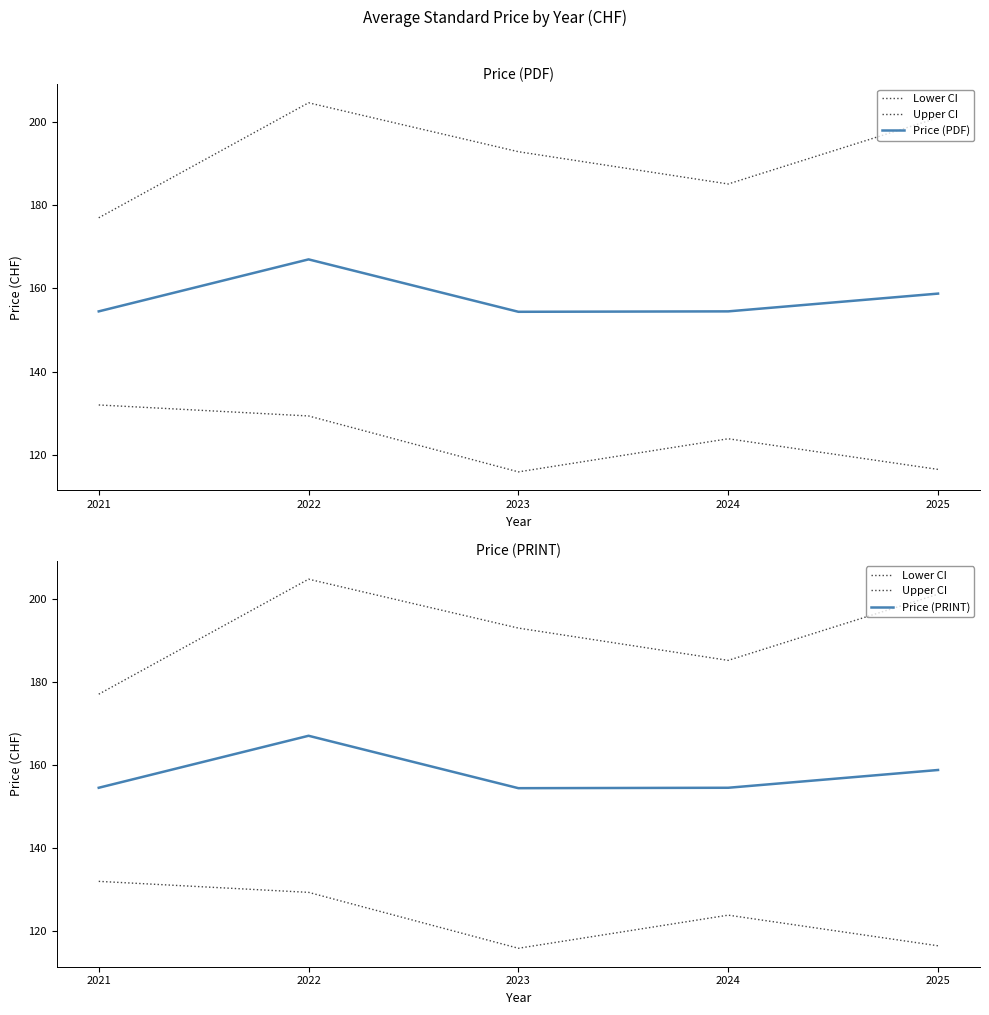

In Lower CI, how many points are lower than both neighbors (excluding endpoints)?

1